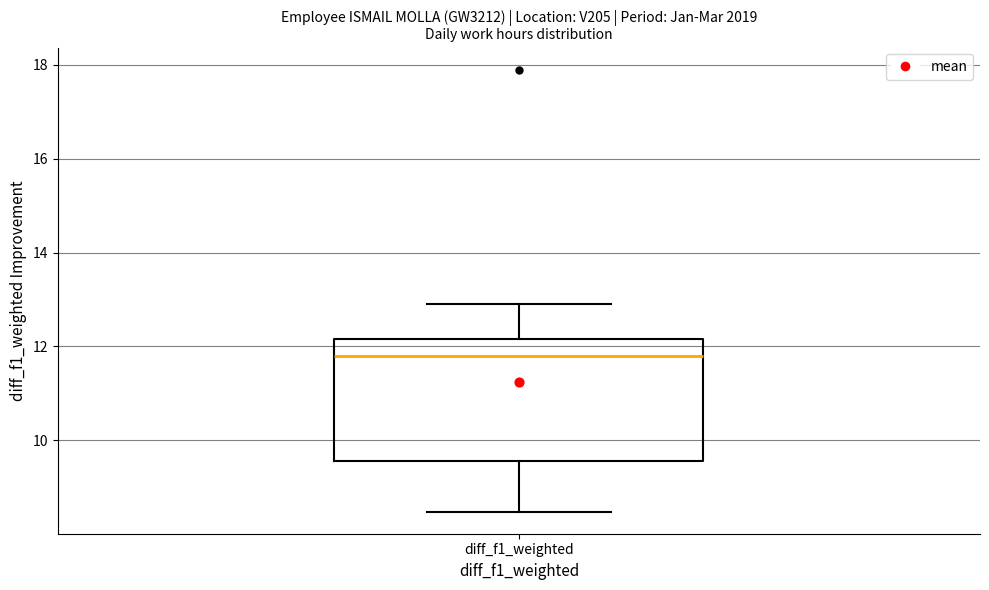

Read this box plot against the y-axis: the position of the median line, the range covered by the box, and the ends of both whiskers. The values are not printed on the chart, so give them approximately, as read against the axis.

median 11.8, box 9.6 to 12.2, whiskers 8.4 to 13.0